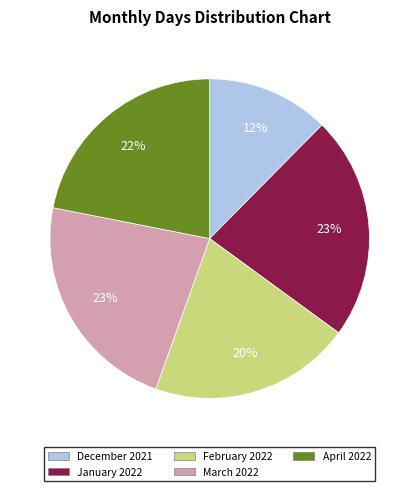

Combined, do February 2022 and March 2022 account for over 50%?

No